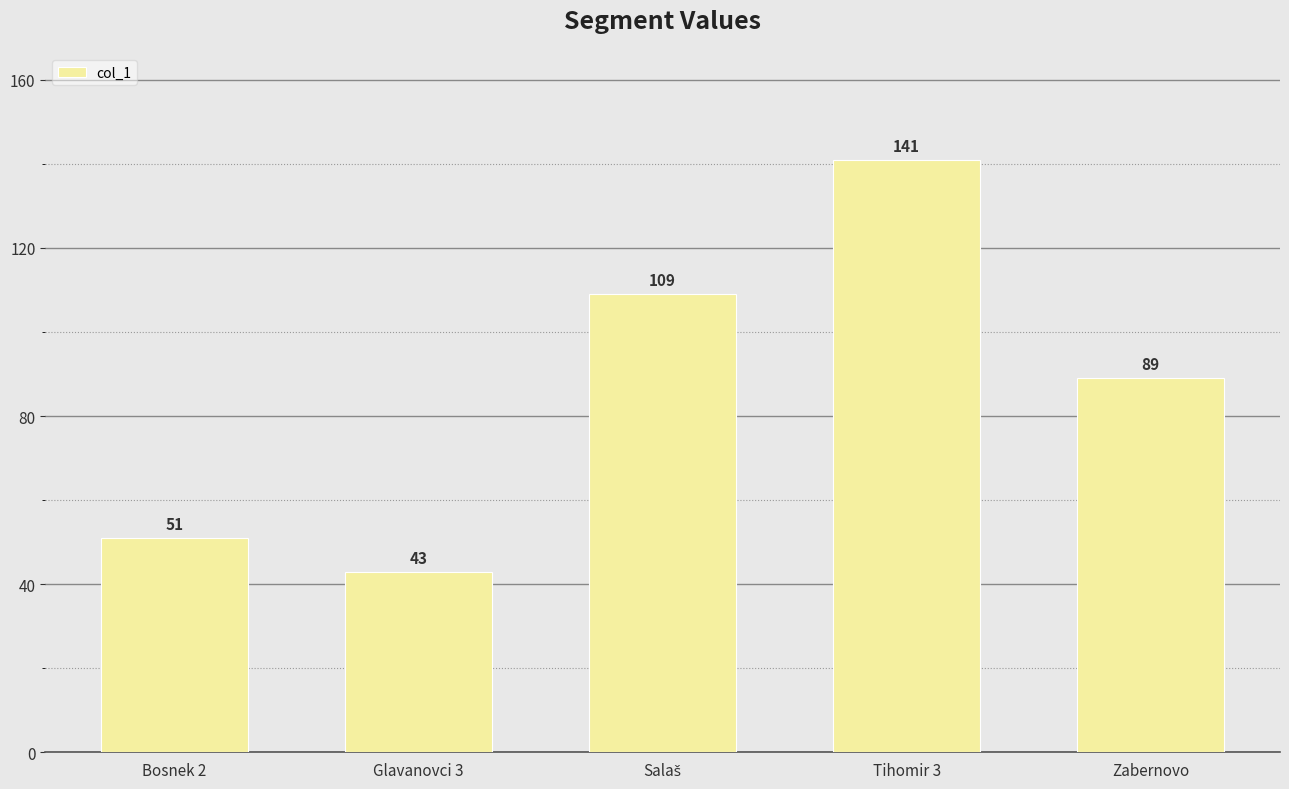

Reading right to left, extract all data points from this chart.

89	141	109	43	51